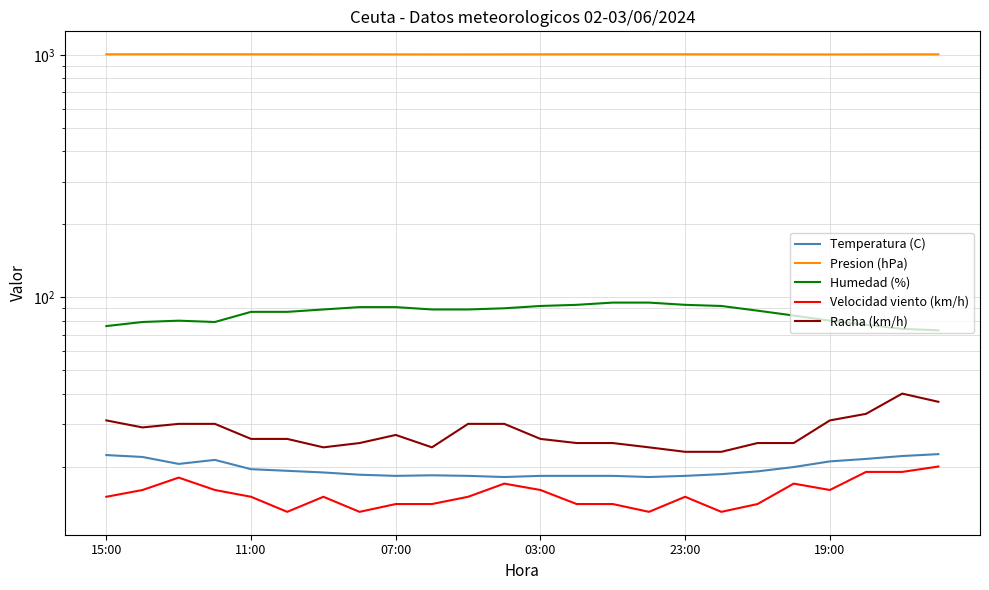

Reading left to right, extract all data points from this chart.

Temperatura (C): 22.3	21.9	20.5	21.3	19.5	19.2	18.9	18.5	18.3	18.4	18.3	18.1	18.3	18.3	18.3	18.1	18.3	18.6	19.1	19.9	21.0	21.5	22.1	22.5
Presion (hPa): 1006.4	1006.8	1007.1	1006.8	1006.5	1006.3	1006.0	1005.9	1005.6	1005.4	1005.4	1005.7	1006.1	1006.6	1006.9	1006.7	1006.5	1006.0	1005.8	1005.3	1005.1	1005.6	1005.8	1006.0
Humedad (%): 76.0	79.0	80.0	79.0	87.0	87.0	89.0	91.0	91.0	89.0	89.0	90.0	92.0	93.0	95.0	95.0	93.0	92.0	88.0	84.0	80.0	77.0	74.0	73.0
Velocidad viento (km/h): 15.0	16.0	18.0	16.0	15.0	13.0	15.0	13.0	14.0	14.0	15.0	17.0	16.0	14.0	14.0	13.0	15.0	13.0	14.0	17.0	16.0	19.0	19.0	20.0
Racha (km/h): 31.0	29.0	30.0	30.0	26.0	26.0	24.0	25.0	27.0	24.0	30.0	30.0	26.0	25.0	25.0	24.0	23.0	23.0	25.0	25.0	31.0	33.0	40.0	37.0